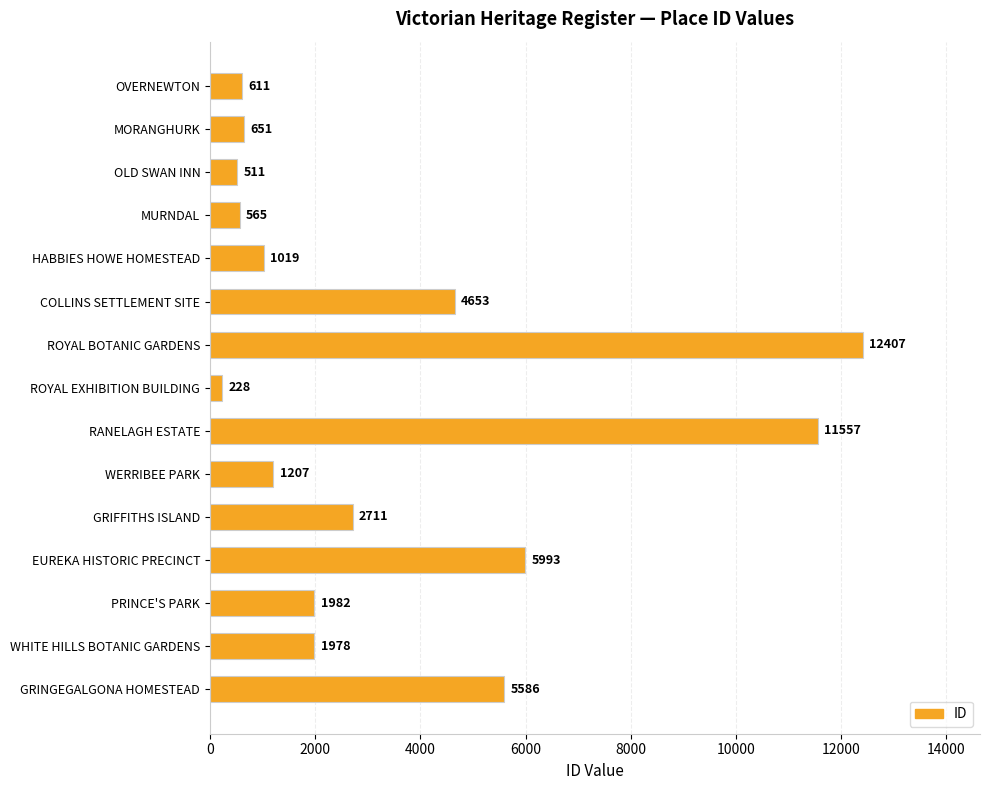

Reading top to bottom, extract all data points from this chart.

611	651	511	565	1019	4653	12407	228	11557	1207	2711	5993	1982	1978	5586